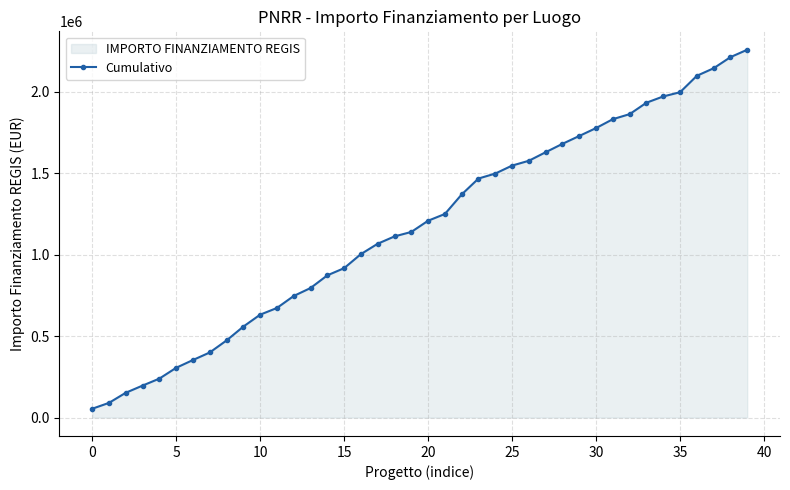

Which category has the lowest value across all series?

0